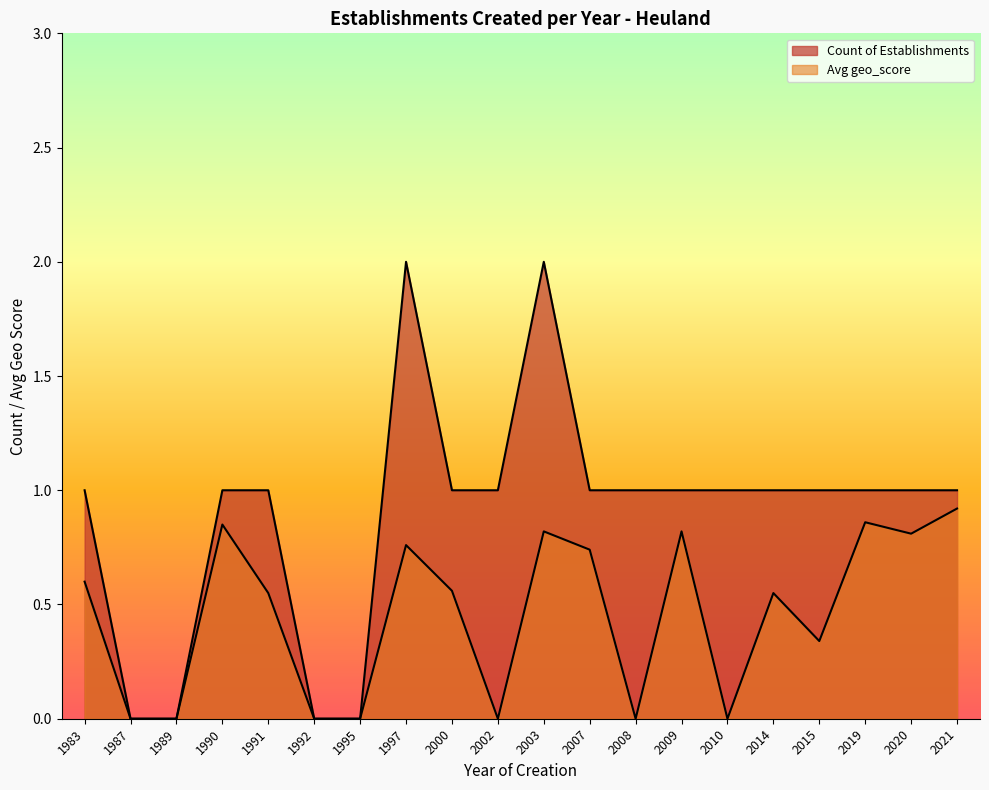

True or false: Avg geo_score and Count of Establishments cross at least once.

False